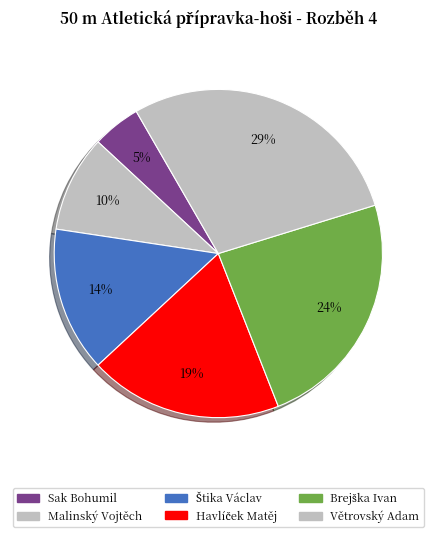

Does Malinský Vojtěch account for over 50% of the chart?

No